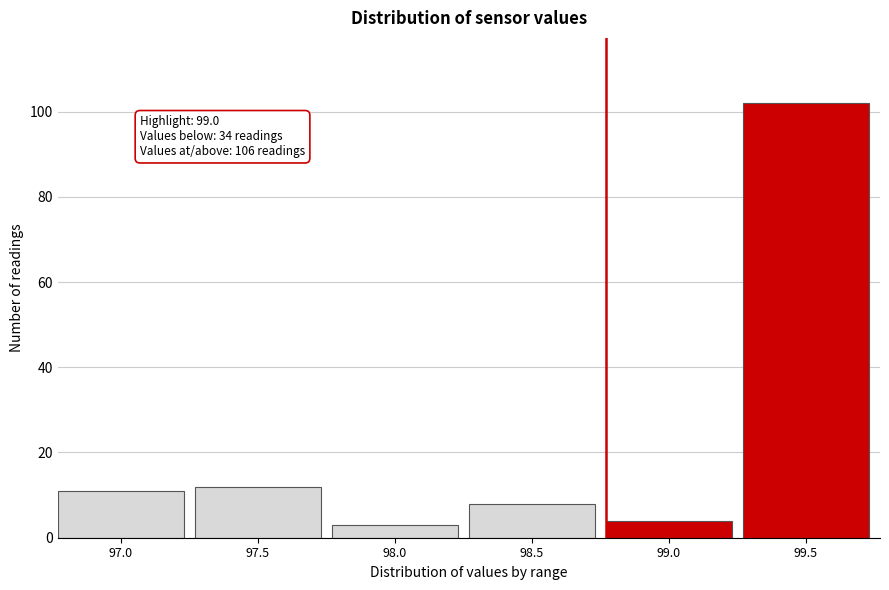

Reading left to right, extract all data points from this chart.

97.0=11	97.5=12	98.0=3	98.5=8	99.0=4	99.5=102